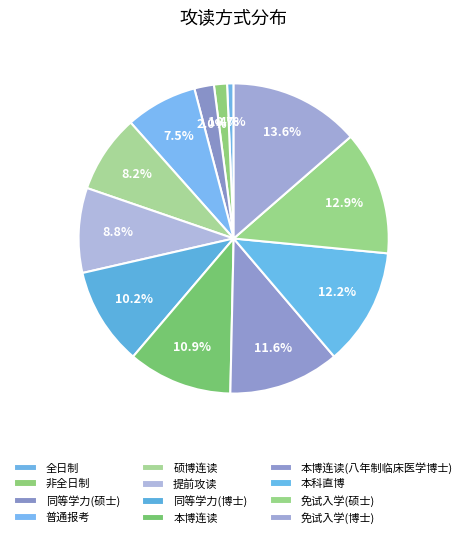

Rank the categories by value from lowest to highest.

全日制, 非全日制, 同等学力(硕士), 普通报考, 硕博连读, 提前攻读, 同等学力(博士), 本博连读, 本博连读(八年制临床医学博士), 本科直博, 免试入学(硕士), 免试入学(博士)